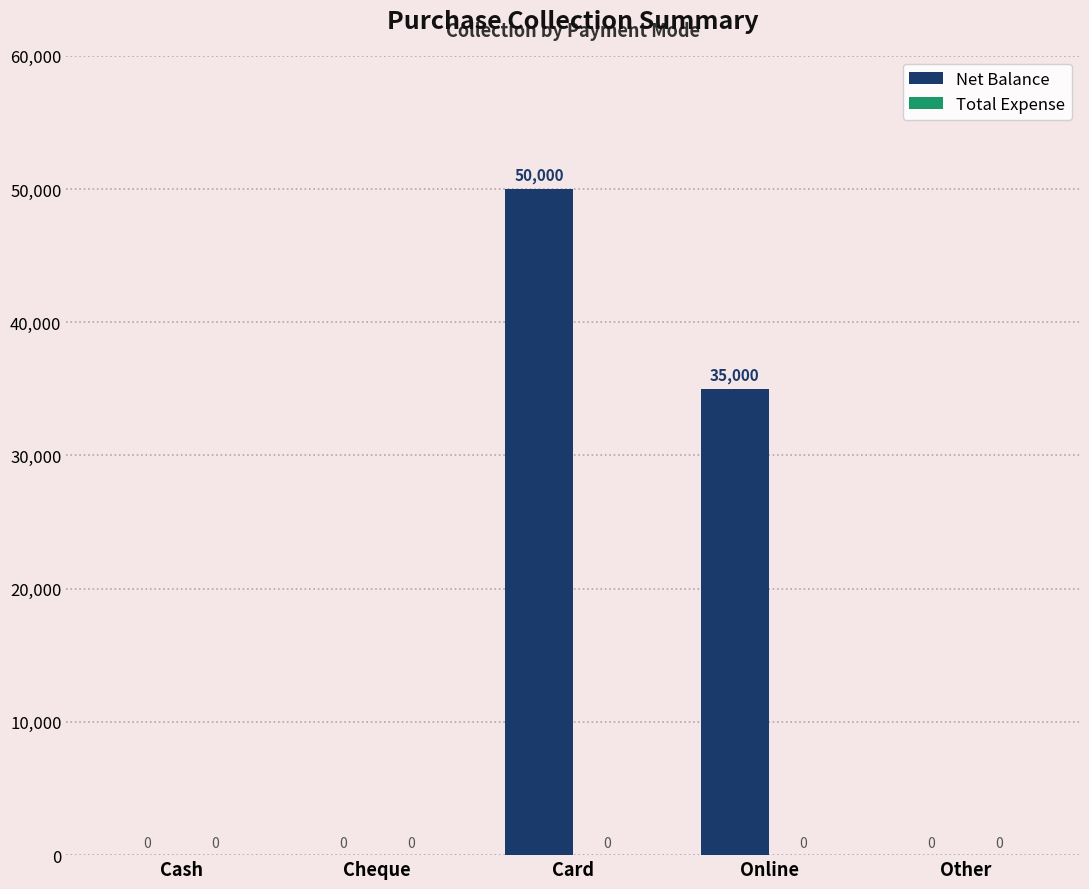

Count the number of categories in the chart.

5